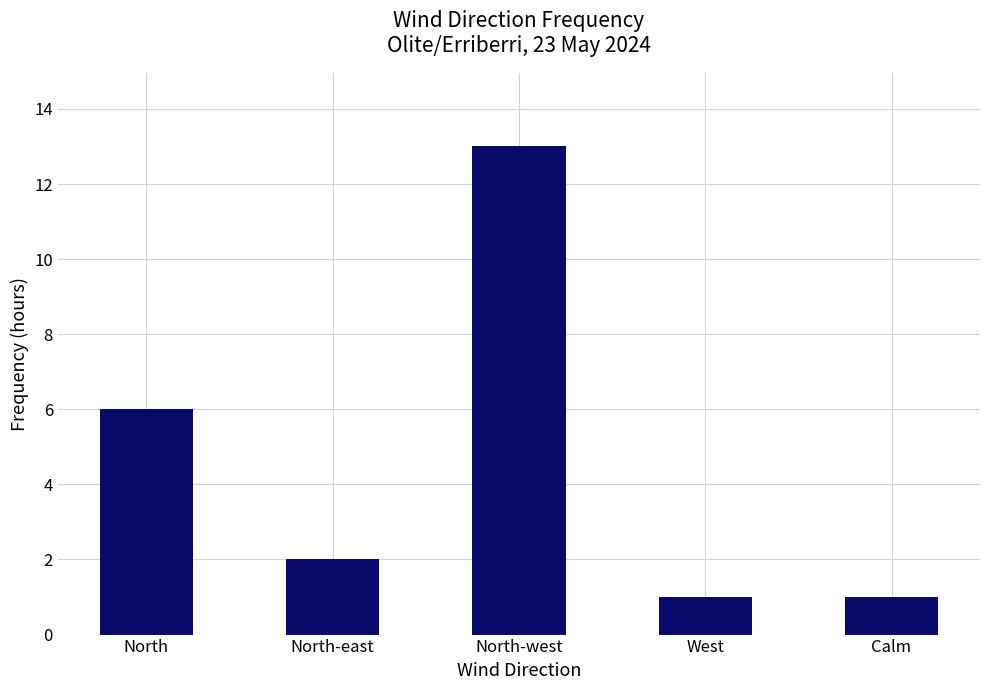

What is the greatest value displayed?

13